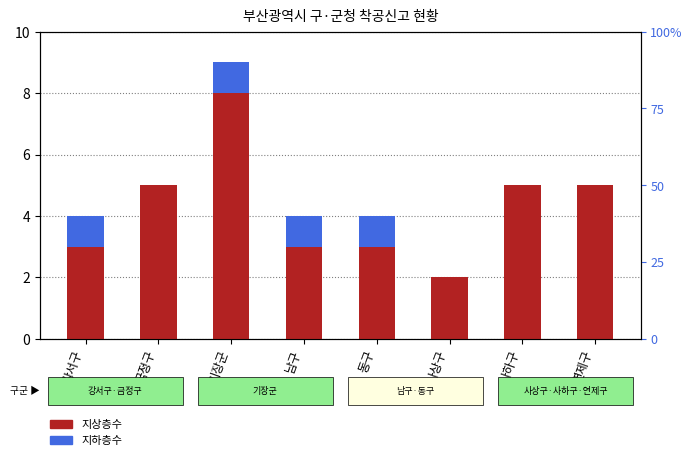

At 남구, list the series in order from smallest to largest.

지하층수, 지상층수